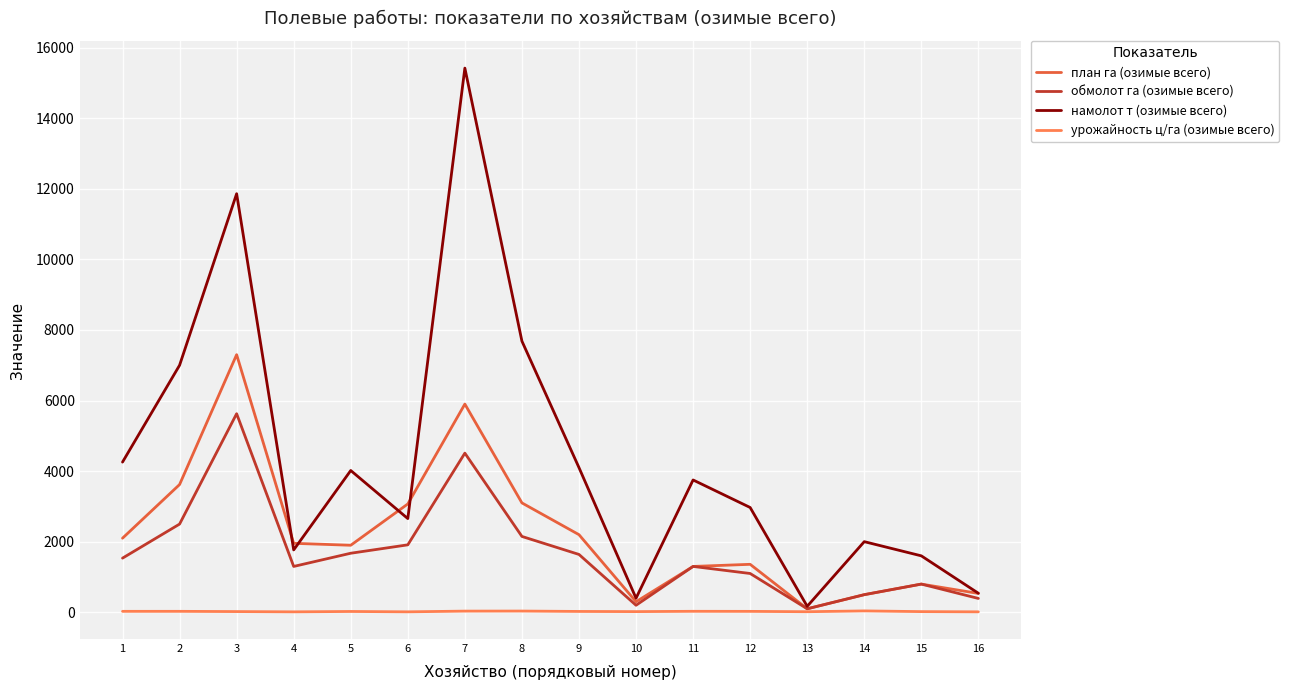

What is the difference between the намолот т (озимые всего) values at 4 and 7?

13651.0